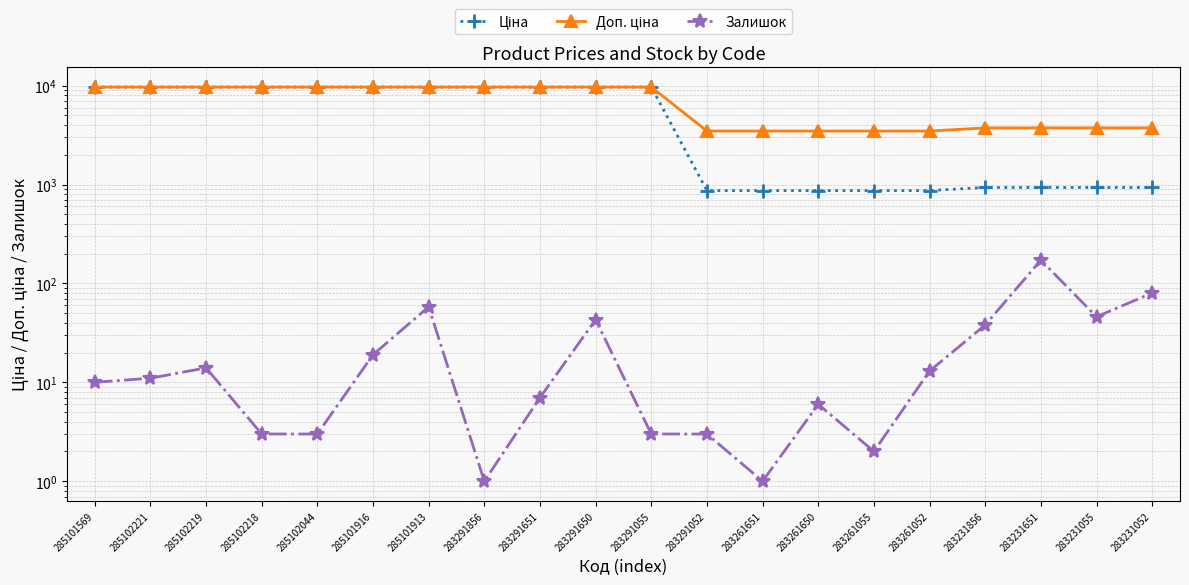

What is the value of the Доп. ціна point at the 10th from the left?

9664.7